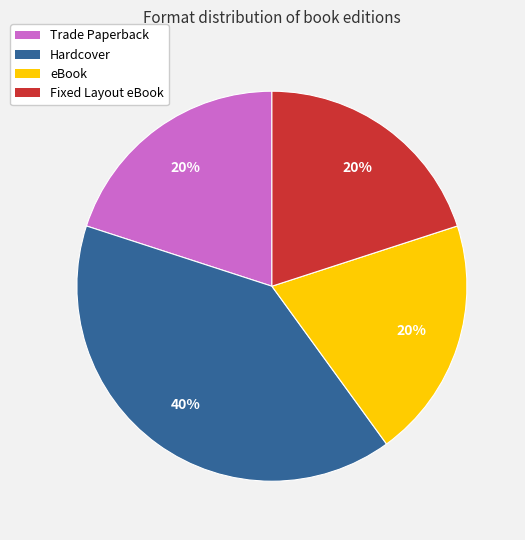

Is there any slice that represents more than half of the pie?

No